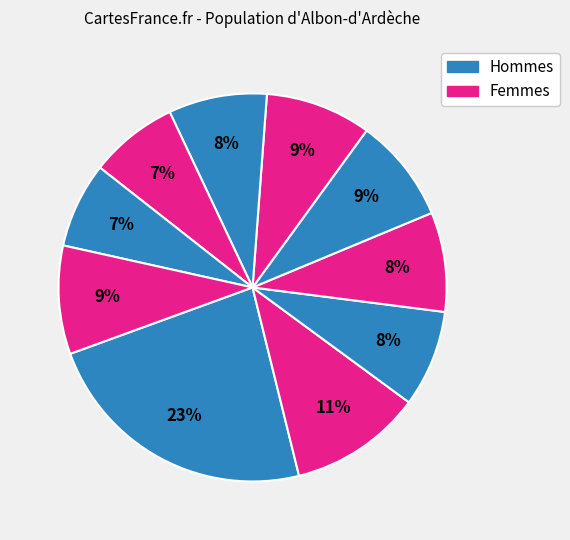

Count the number of slices in the pie.

10